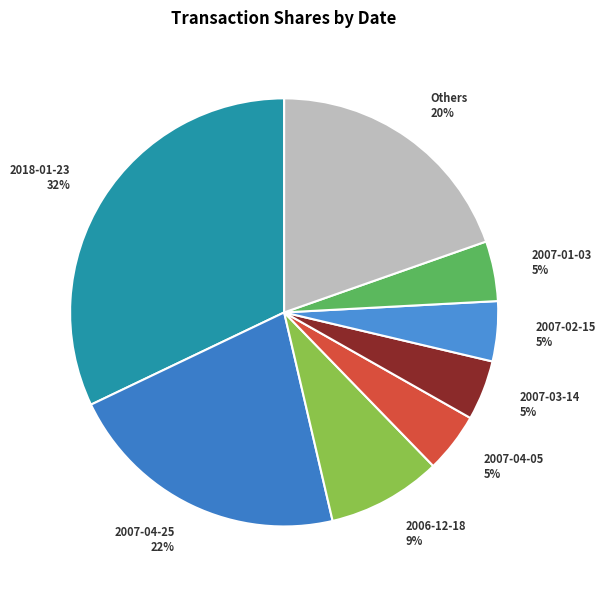

To the nearest percent, what is the difference between the 2007-04-25 22% and 2007-02-15 5% slice percentages?

17%